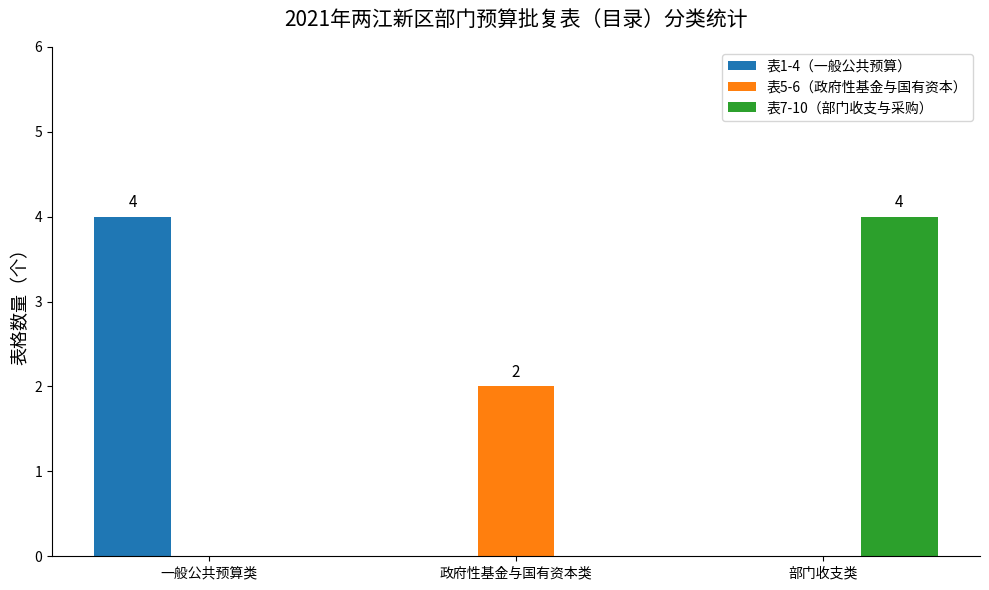

The 表7-10（部门收支与采购） series shows 0 at 政府性基金与国有资本类. True or false?

True